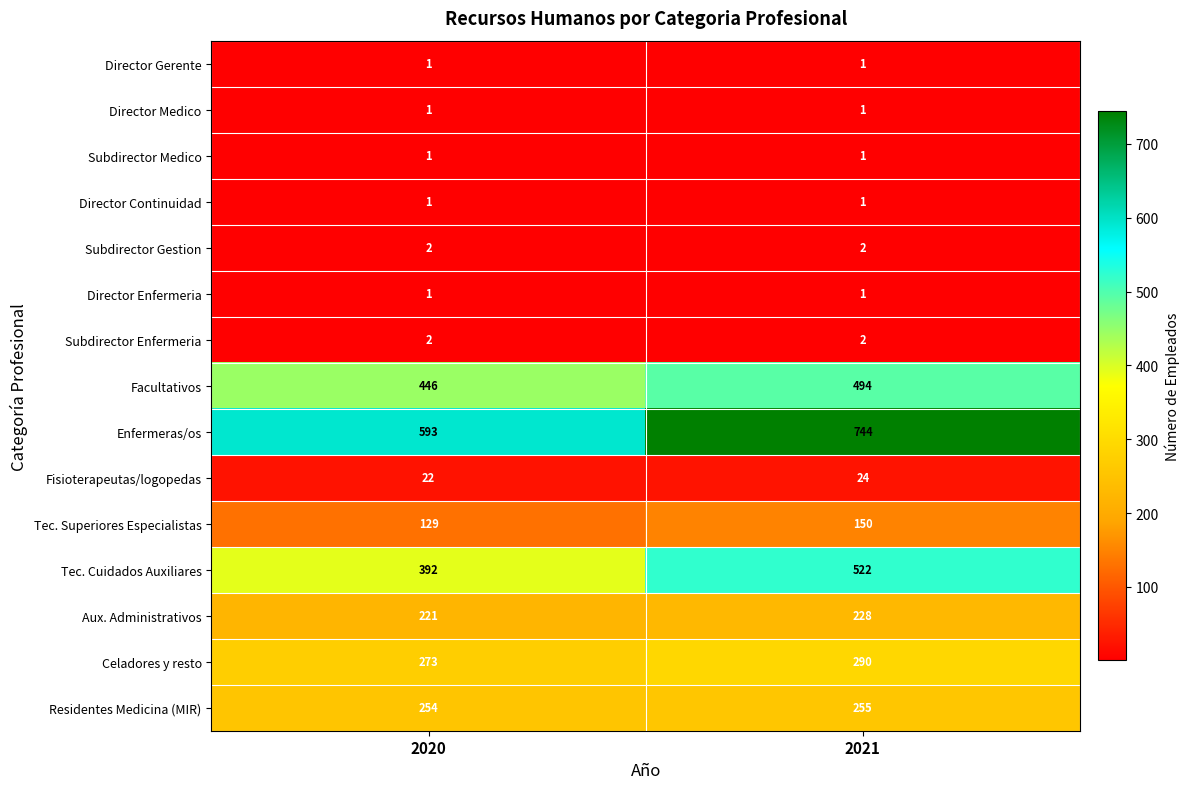

At which category is the sum across all series the highest?

2021